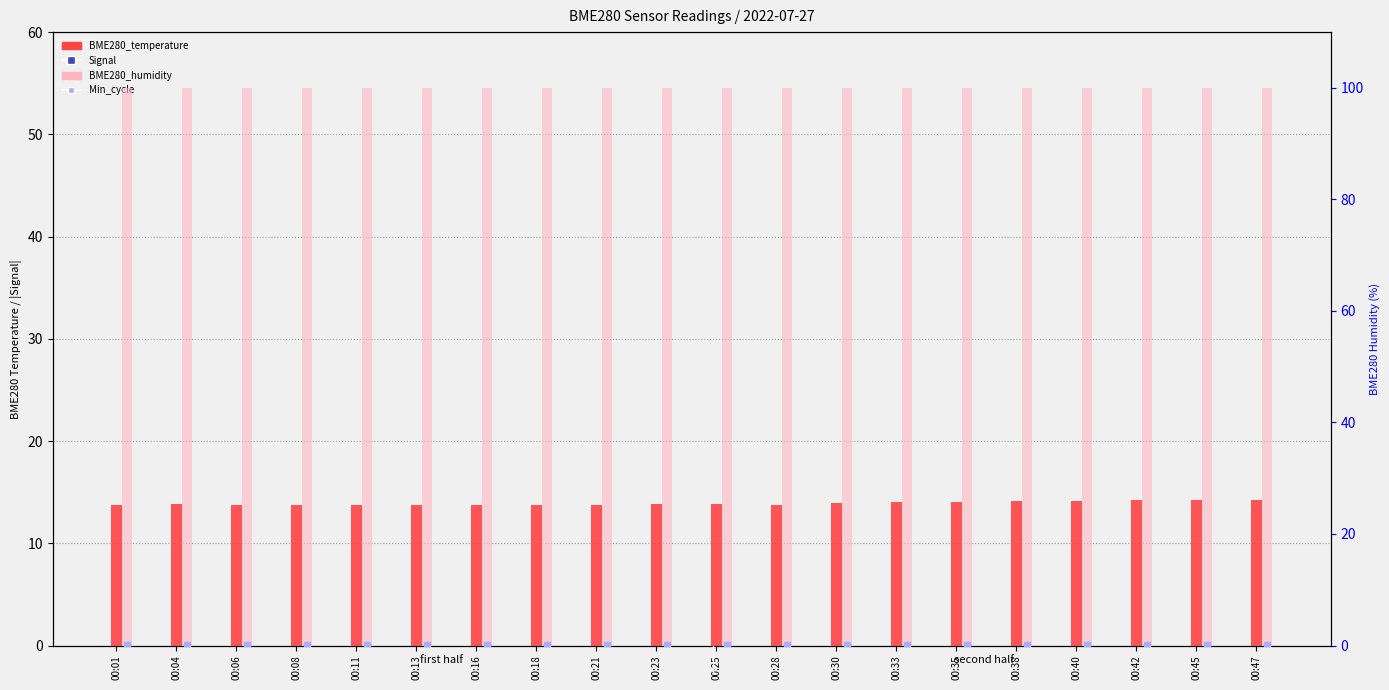

At how many categories does at least one series exceed 90?

20